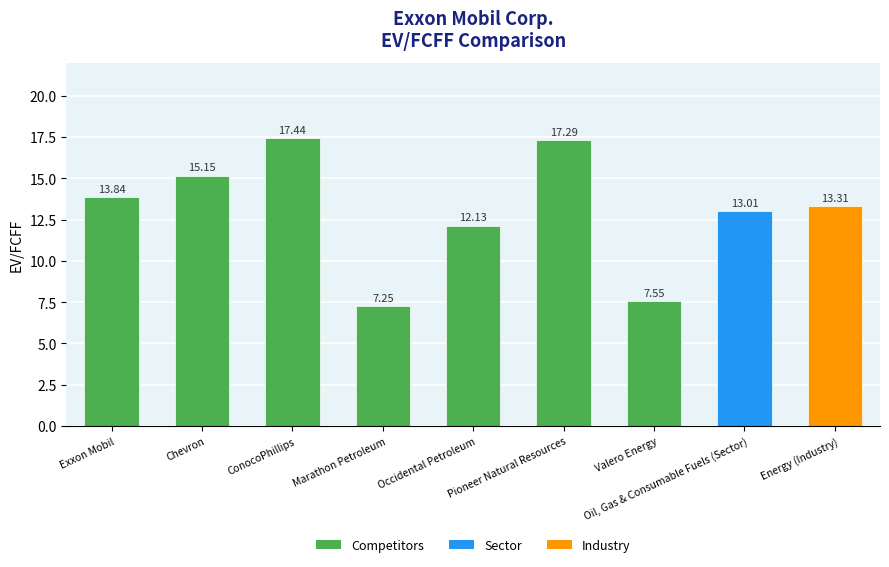

Where does the data first go above 13?

Exxon Mobil